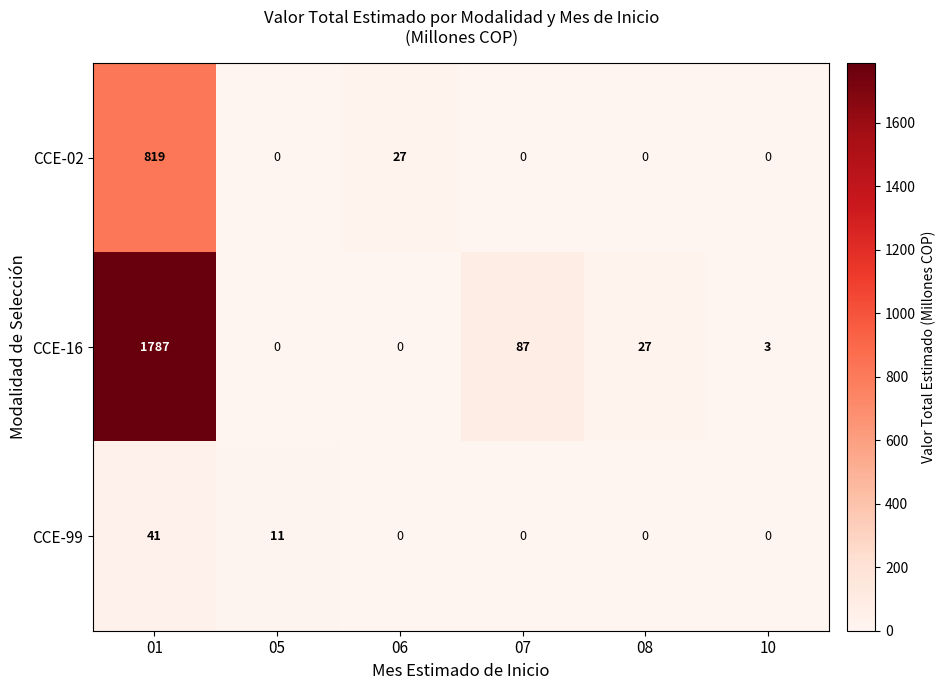

What is the greatest value displayed?

1787